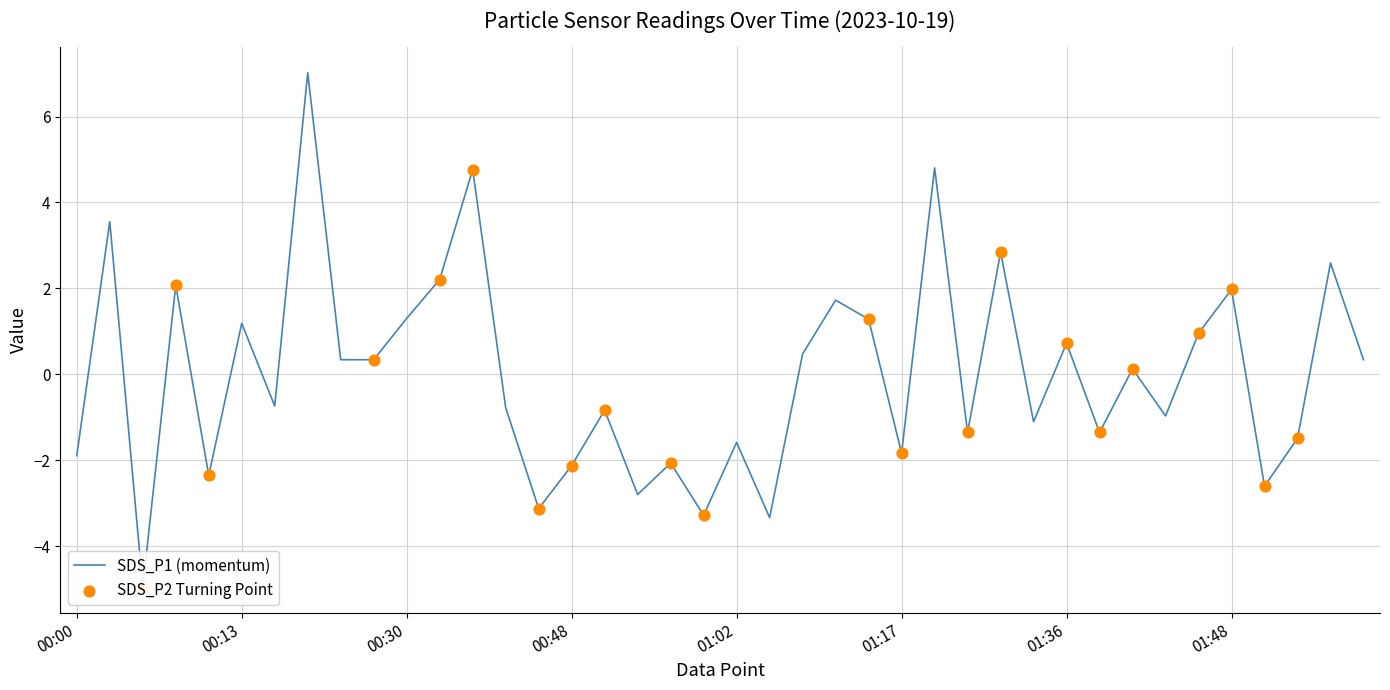

What is the change in value from 00:05 to 00:35?

+9.7